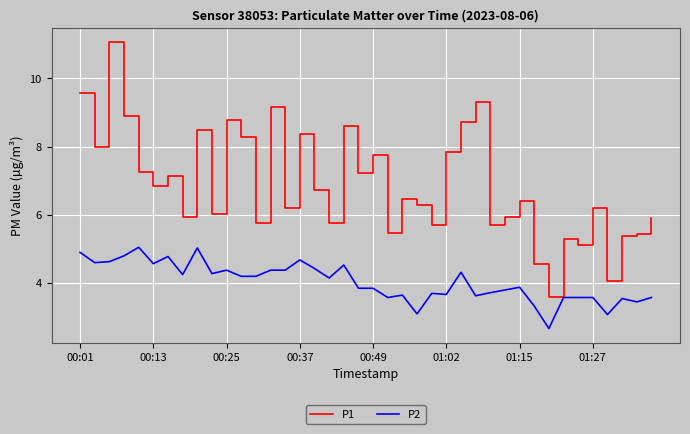

Which series has the largest range (max minus min)?

P1